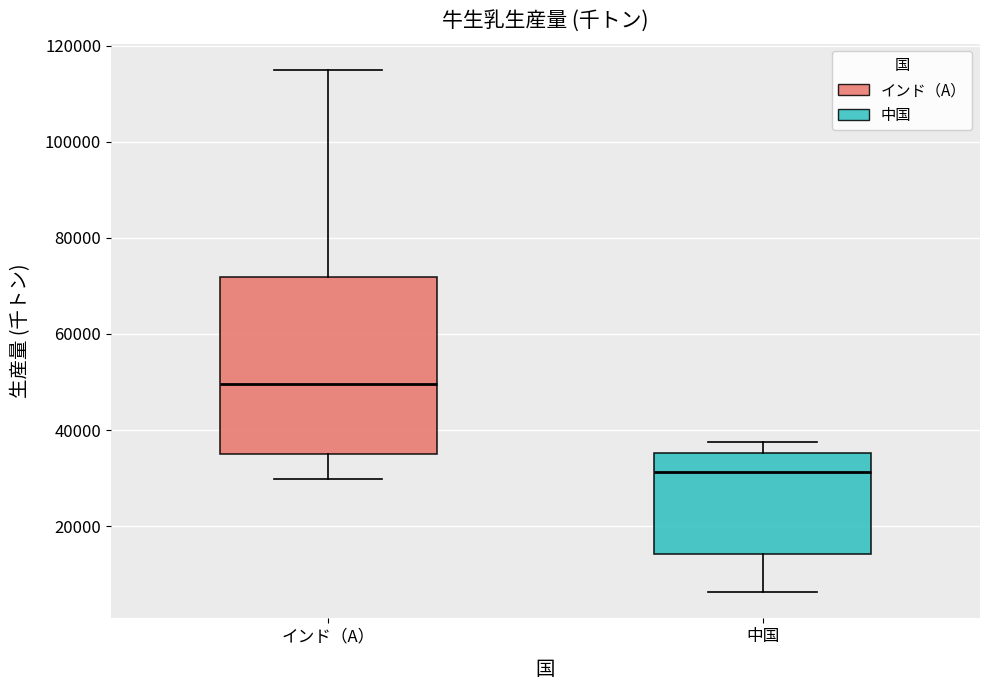

Where is the lower edge of the box for 中国 on the y-axis? The values are not printed on the chart, so give them approximately, as read against the axis.

14000